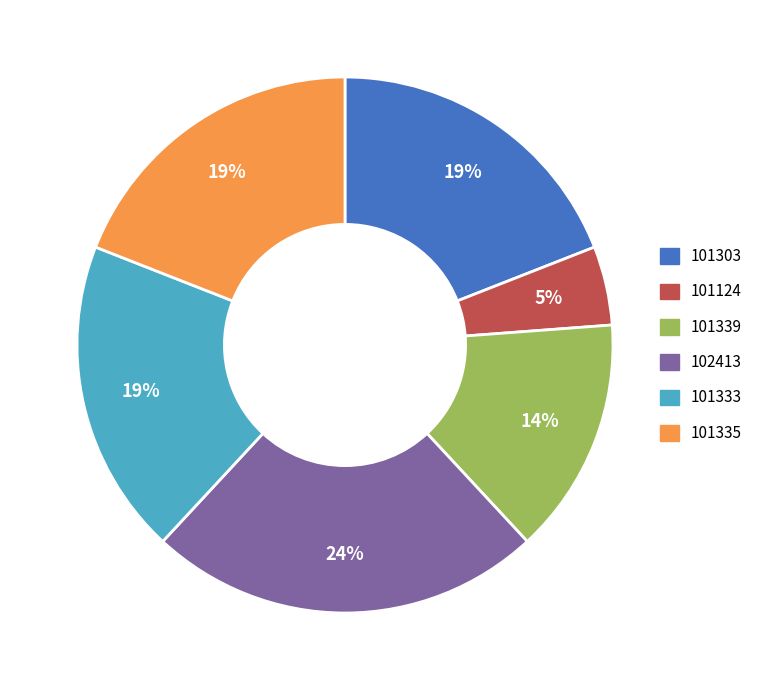

To the nearest percent, what is the combined percentage of 101303 and 101339?

33%